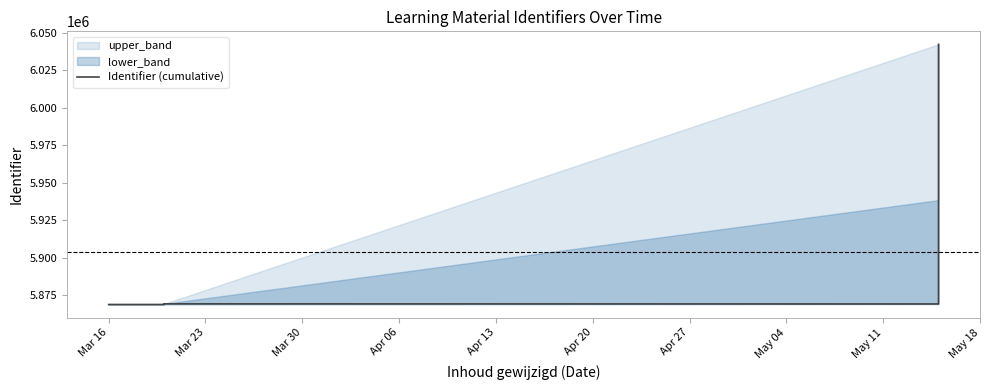

How many lines are shown in the chart?

1